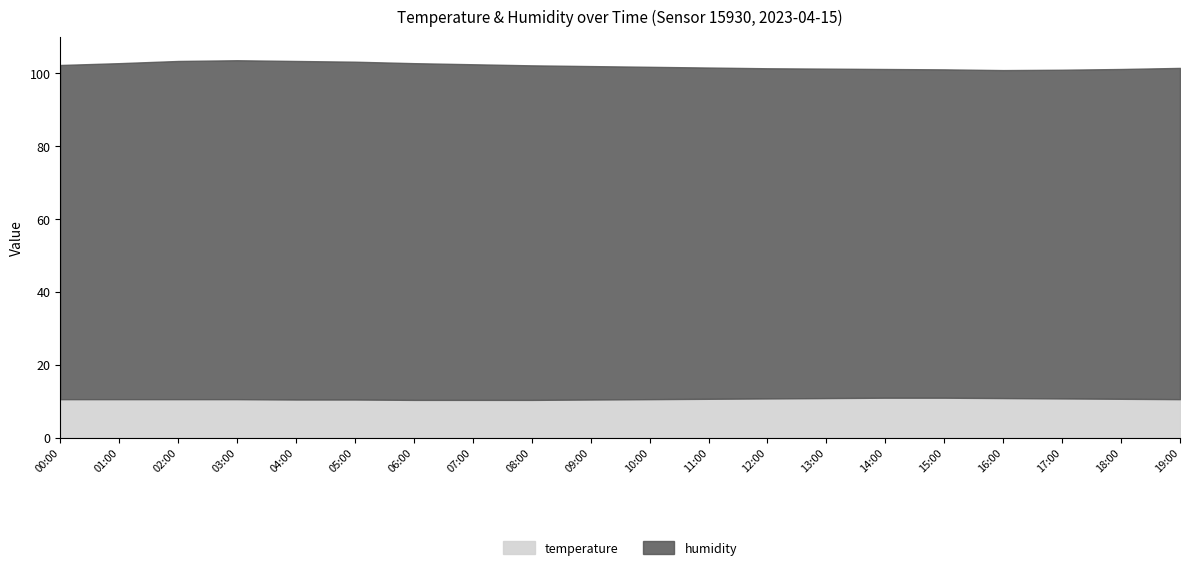

Reading left to right, what are all the values shown in this chart?

humidity: 91.6	92.1	92.7	92.9	92.8	92.6	92.3	92.0	91.7	91.4	91.1	90.8	90.5	90.3	90.1	90.0	89.9	90.1	90.4	90.8
temperature: 10.6	10.6	10.6	10.6	10.5	10.5	10.4	10.4	10.4	10.5	10.6	10.7	10.8	10.9	11.0	11.0	10.9	10.8	10.7	10.6